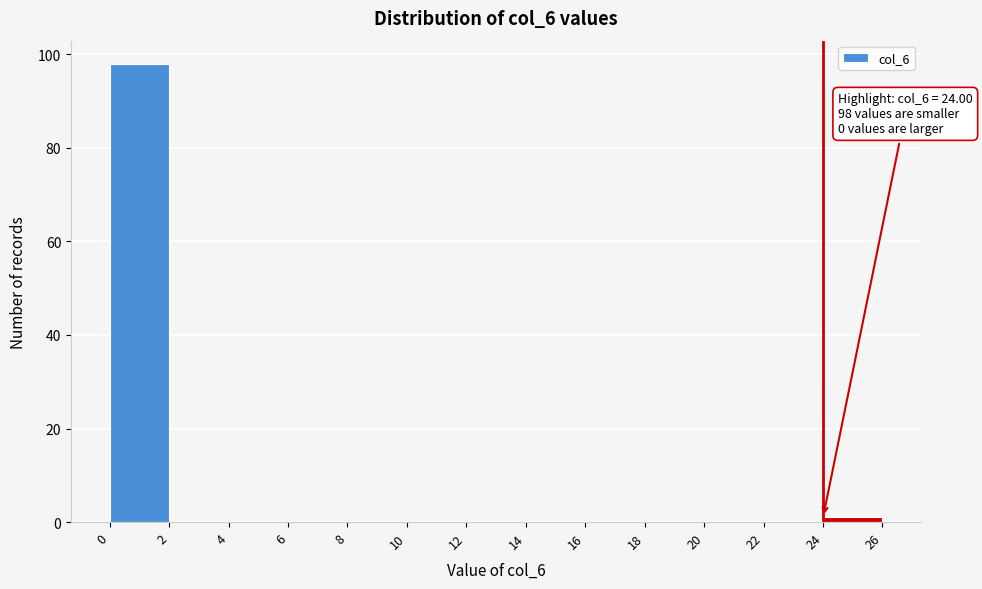

Over which range of the x-axis is the bar tallest?

0 to 2